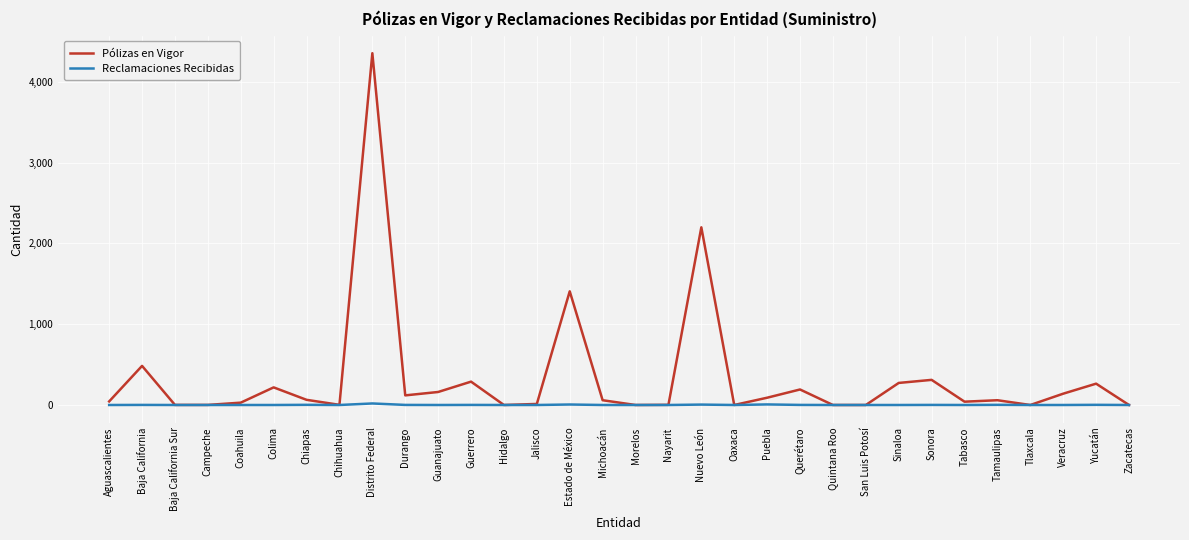

True or false: Pólizas en Vigor has a value of 1666 at Distrito Federal.

False